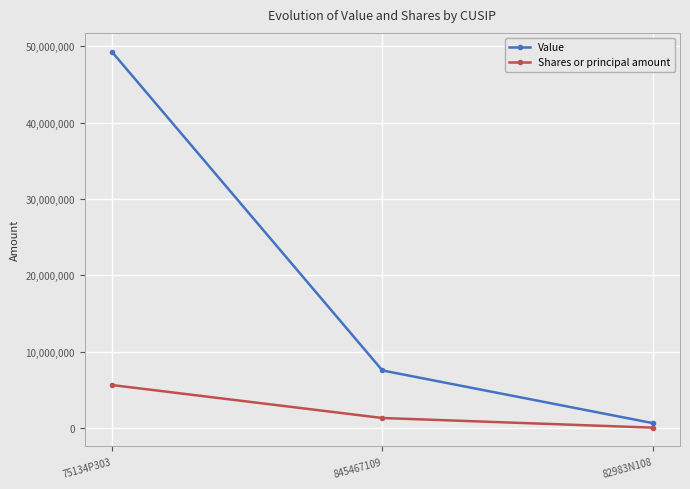

Which series has the largest total across all categories?

Value